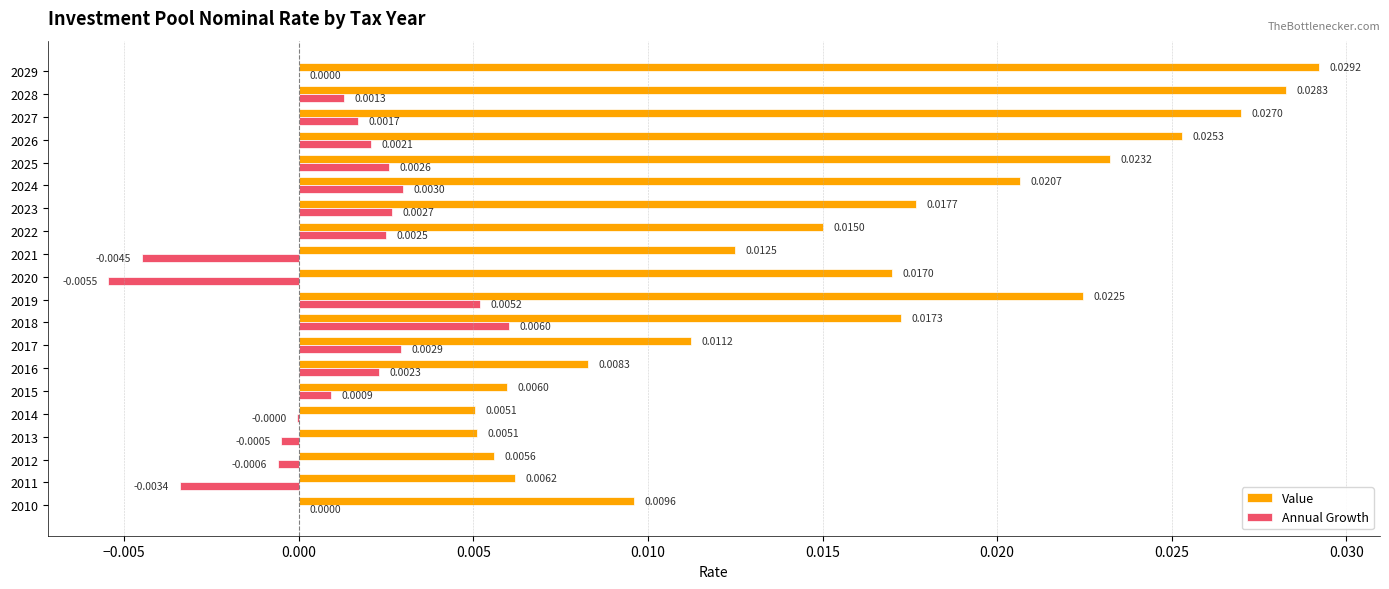

Is the value of Annual Growth at 2011 greater than the value of Value at 2019?

No